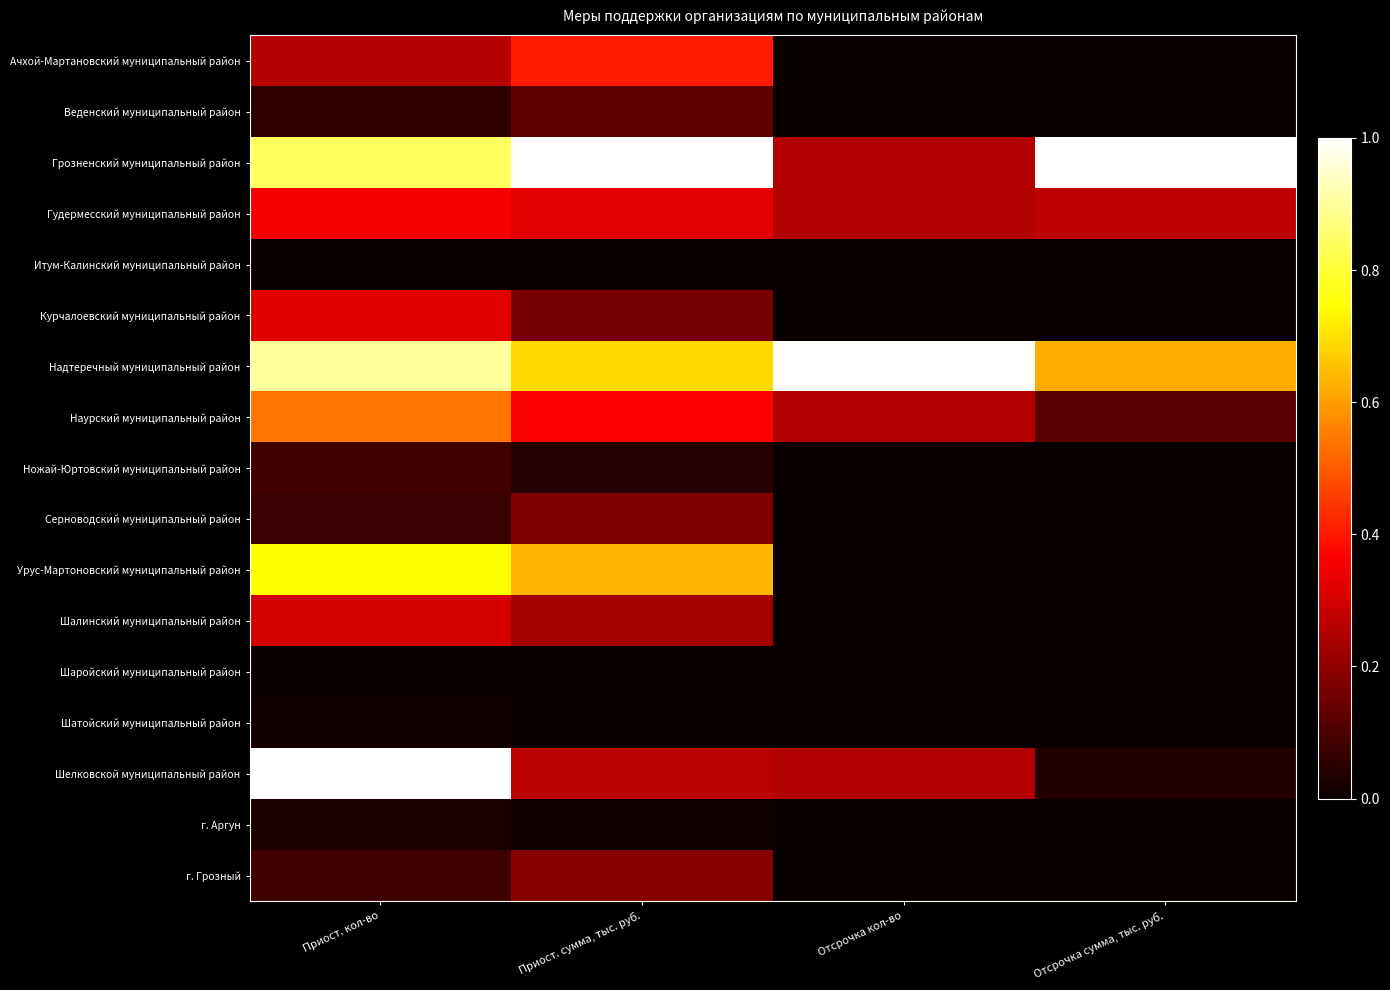

What is the total value across all series at Приост. сумма, тыс. руб.?

4.6